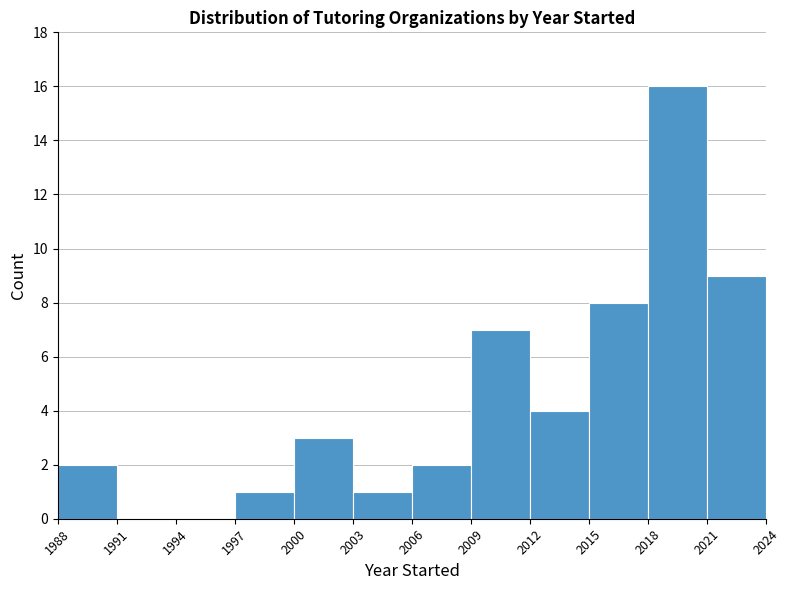

Reading left to right, transcribe this chart: for each bar, give the range it covers on the x-axis and its height. The values are not printed on the chart, so give them approximately, as read against the axis.

1988 to 1991: 2
1991 to 1994: 0
1994 to 1997: 0
1997 to 2000: 1
2000 to 2003: 3
2003 to 2006: 1
2006 to 2009: 2
2009 to 2012: 7
2012 to 2015: 4
2015 to 2018: 8
2018 to 2021: 16
2021 to 2024: 9